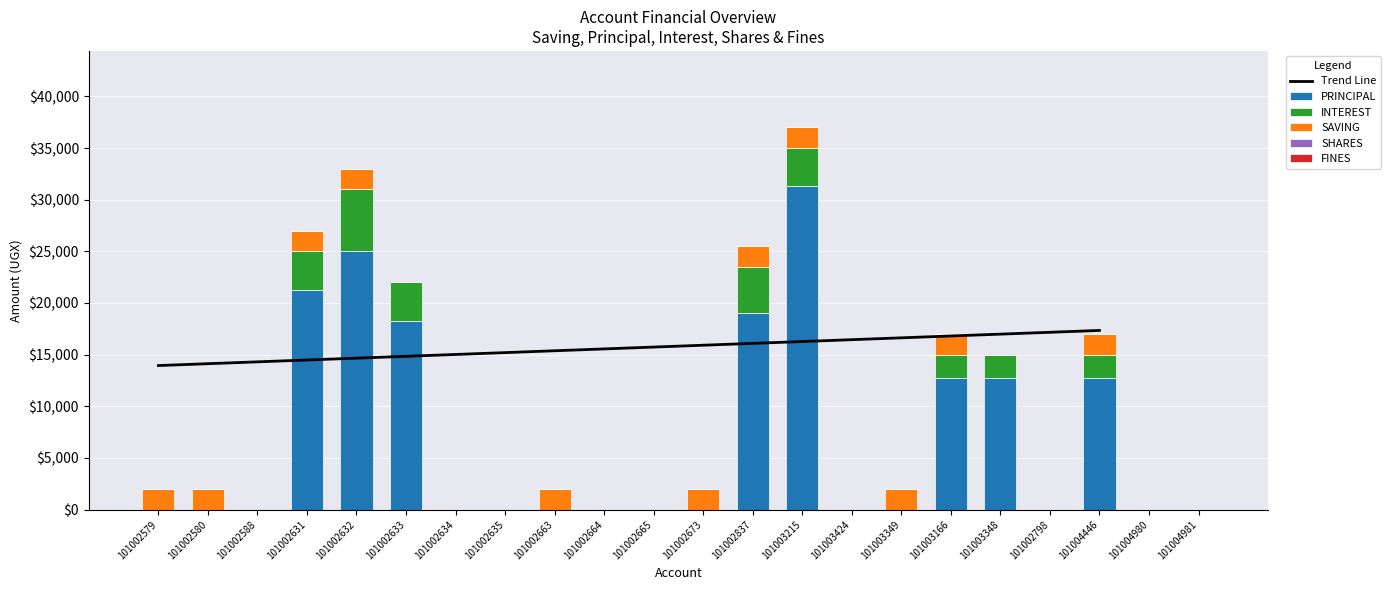

At which category does the chart reach its minimum across all series?

101002579